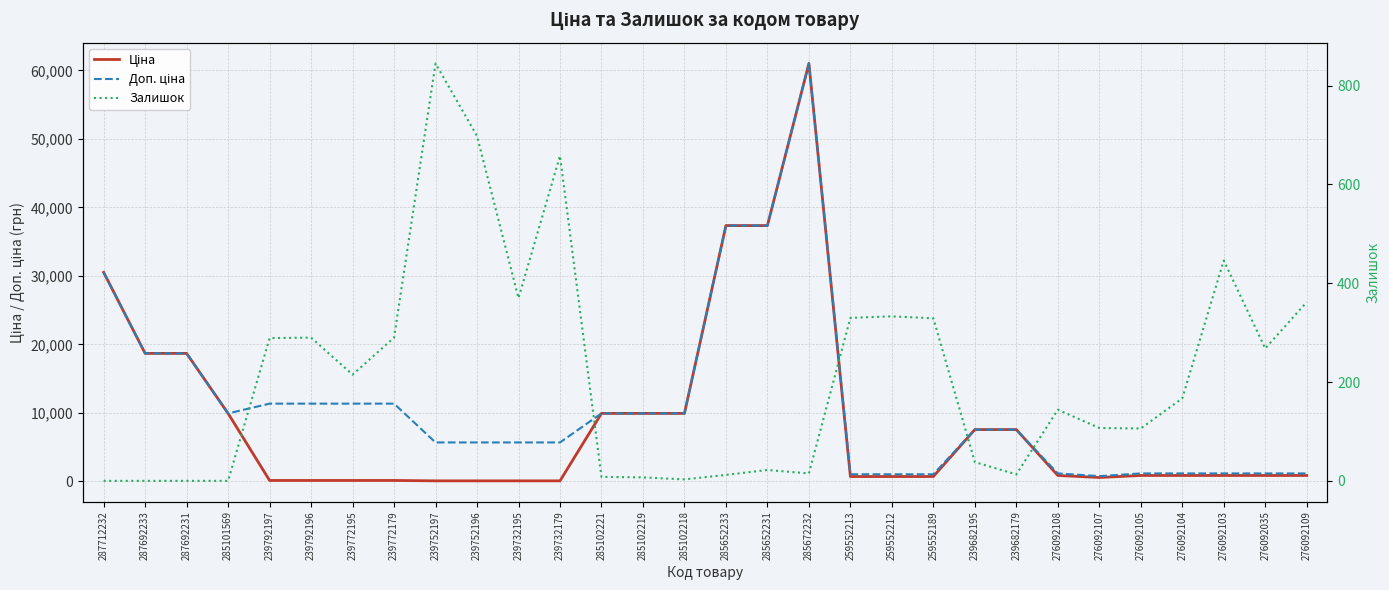

List the labels in order of Доп. ціна value, largest first.

285672232, 285652233, 285652231, 287712232, 287692233, 287692231, 239792197, 239792196, 239772195, 239772179, 285101569, 285102221, 285102219, 285102218, 239682195, 239682179, 239752197, 239752196, 239732195, 239732179, 276092108, 276092105, 276092104, 276092103, 276092035, 276092109, 259552213, 259552212, 259552189, 276092107